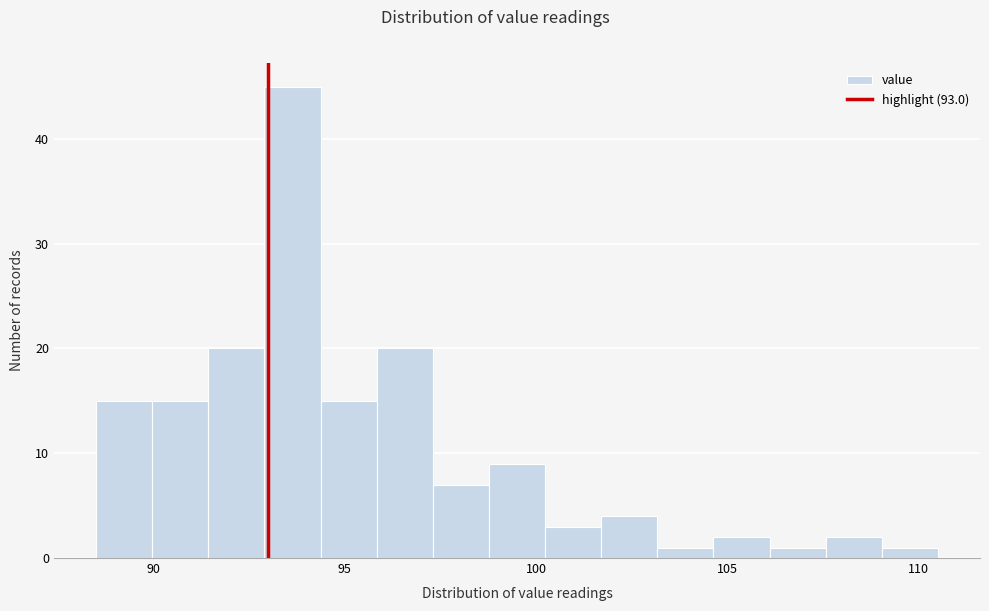

Around what value on the x-axis is the tallest bar? Give the approximate position of its centre, as read against the axis.

93.5